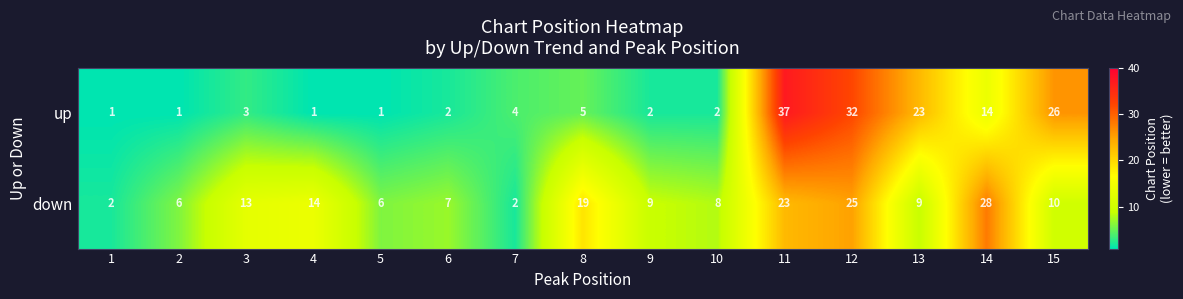

True or false: up has a value of 3 at 3.

True